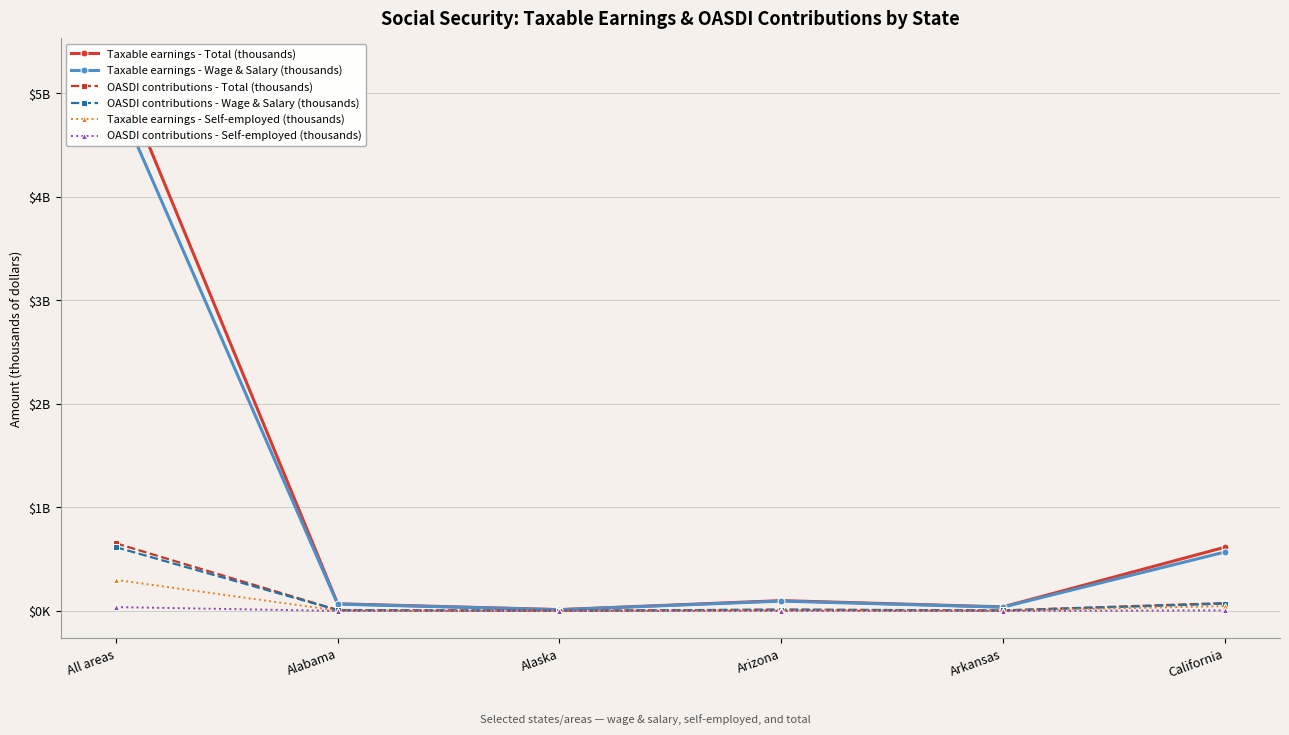

Which category has the lowest value in the Taxable earnings - Self-employed (thousands) series?

Alaska